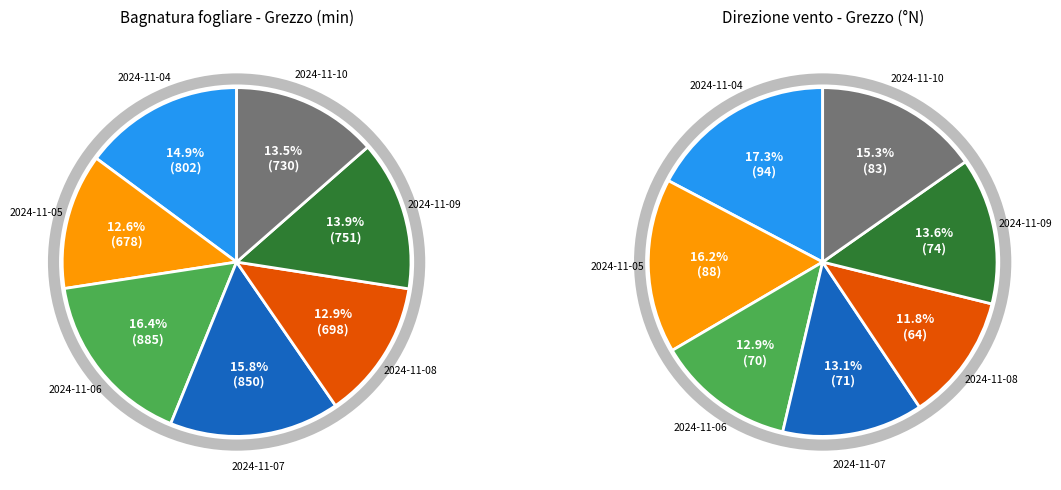

What percentage do 2024-11-09 and 2024-11-05 together represent?

26.5%